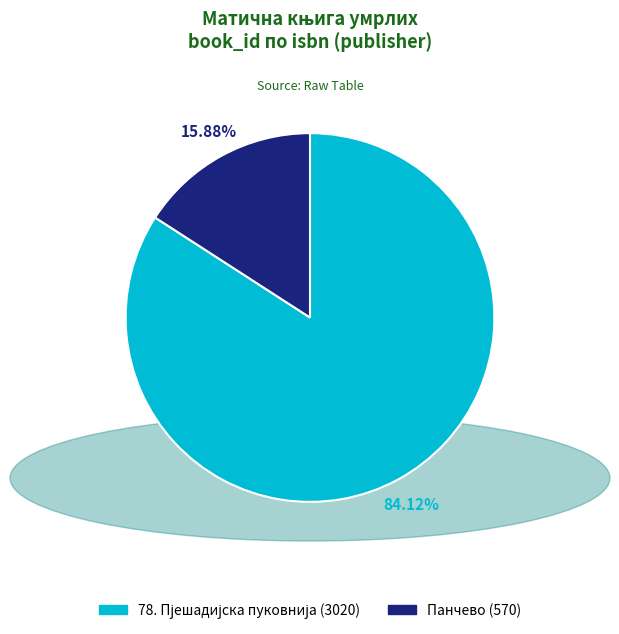

To the nearest percent, what percentage of the pie is Панчево?

16%